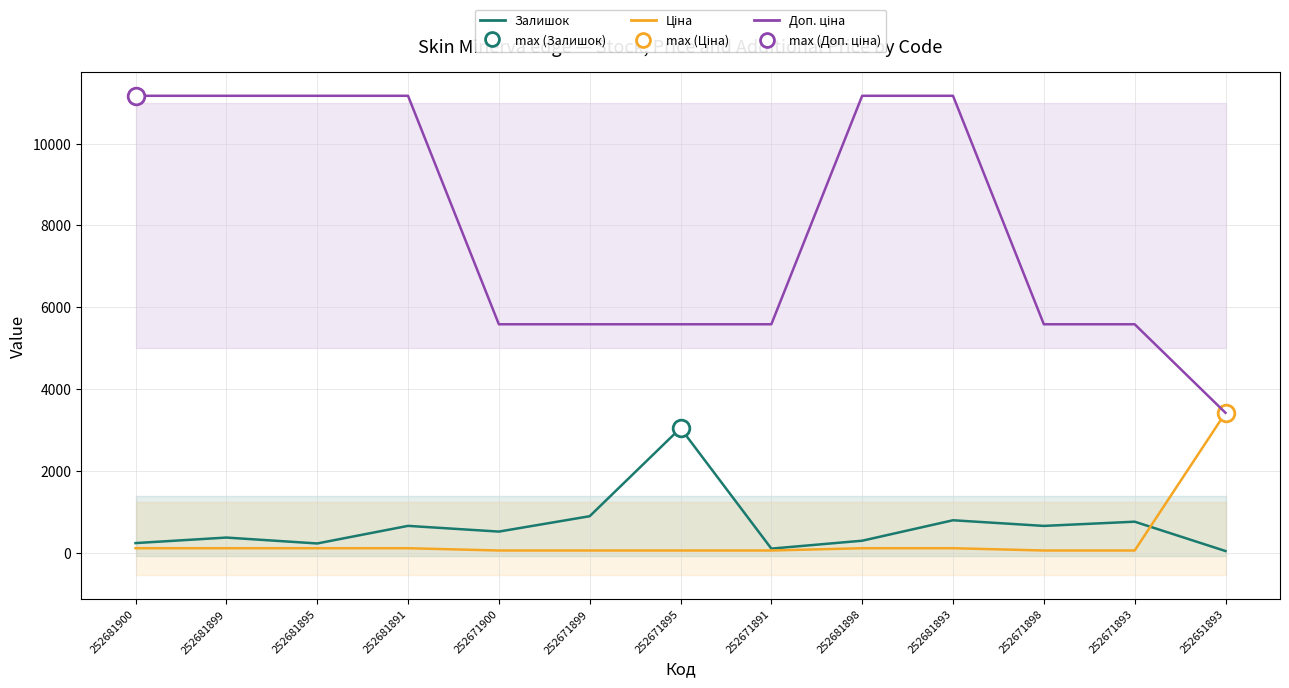

At how many categories does at least one series exceed 663?

13